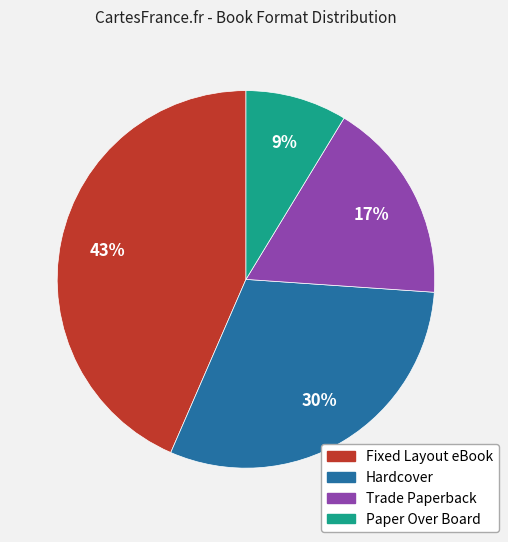

How many segments does this pie chart have?

4